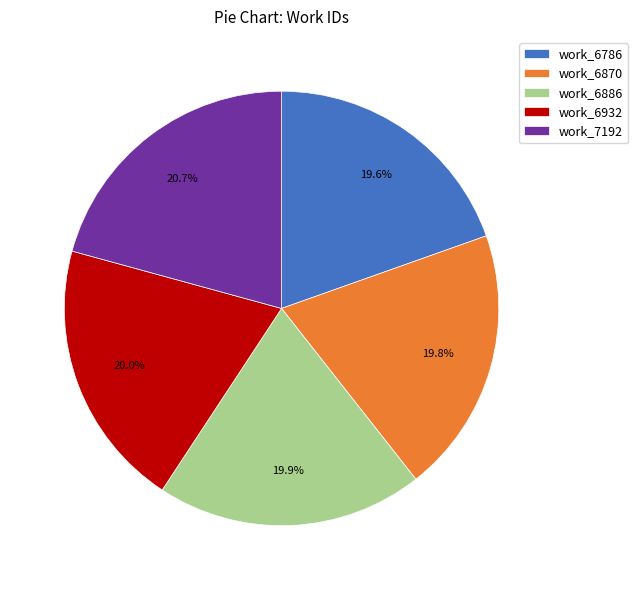

True or false: work_6786 accounts for 29% of the total.

False